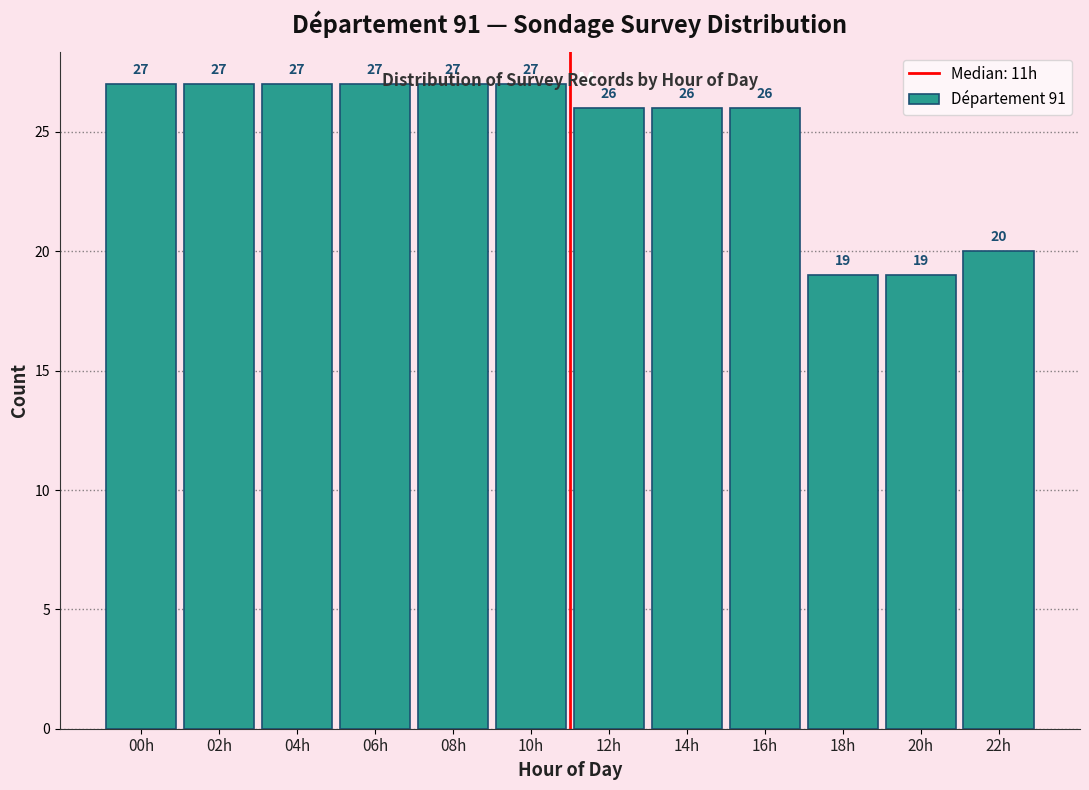

What is the maximum value shown in the chart?

27